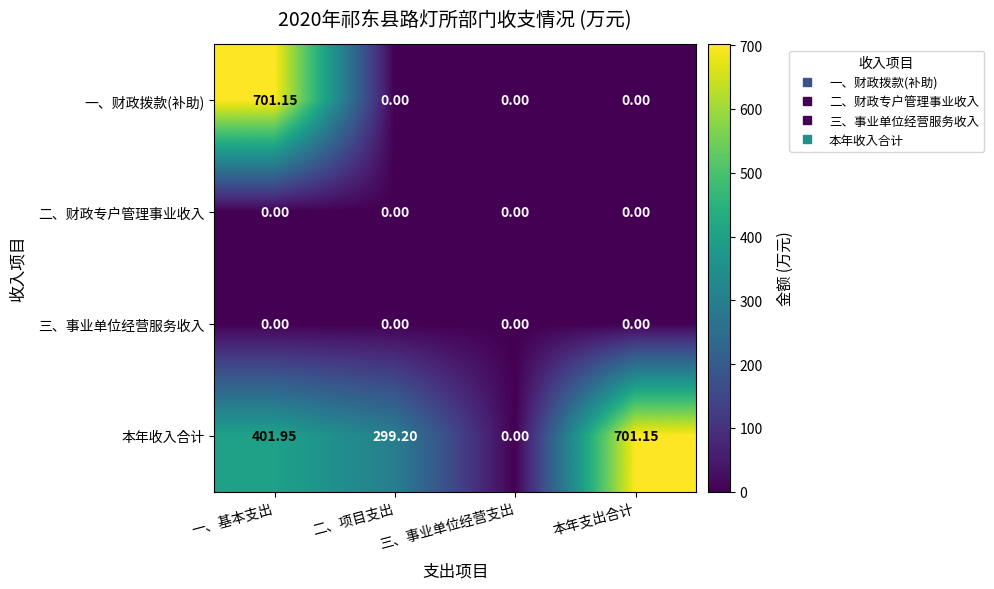

How many series are shown in this chart?

4